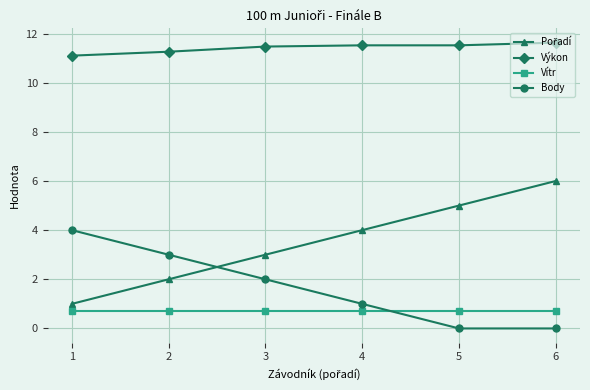

What is the lowest value of the Vítr series?

0.7